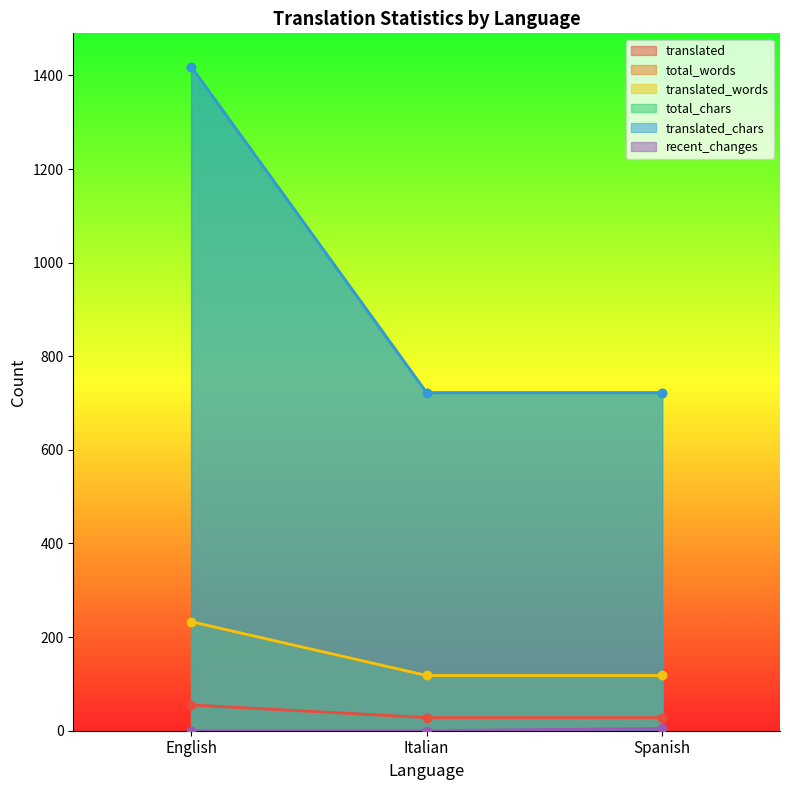

What is the spread (max minus min) of values at Spanish?

717